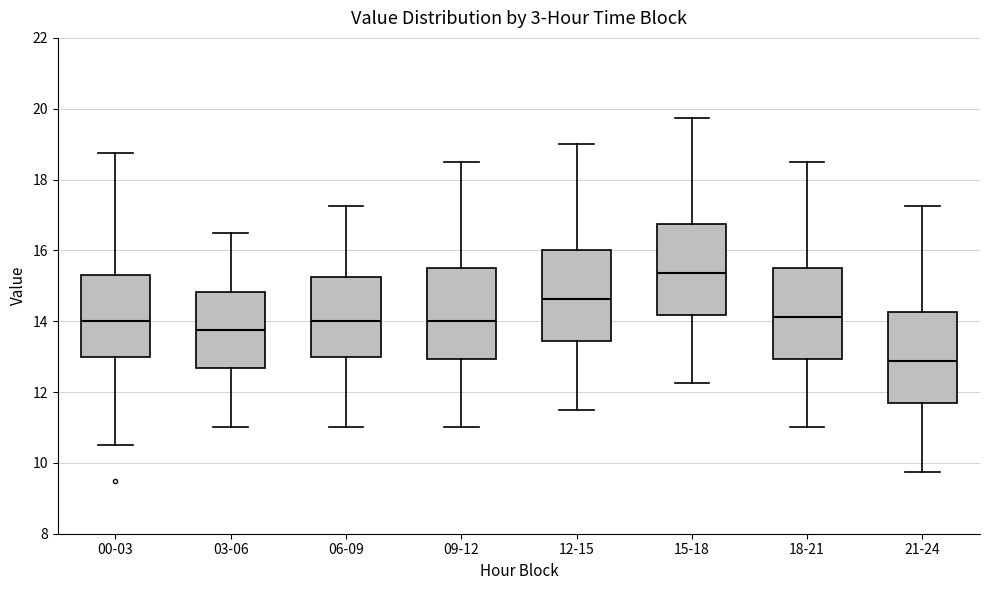

Reading left to right, transcribe this box plot: for each box, give where its median line is, the range the box spans, and where its two whiskers end, as read against the y-axis. The values are not printed on the chart, so give them approximately, as read against the axis.

00-03: median 14.0, box 13.0 to 15.4, whiskers 10.6 to 18.8
03-06: median 13.8, box 12.6 to 14.8, whiskers 11.0 to 16.6
06-09: median 14.0, box 13.0 to 15.2, whiskers 11.0 to 17.2
09-12: median 14.0, box 13.0 to 15.6, whiskers 11.0 to 18.6
12-15: median 14.6, box 13.4 to 16.0, whiskers 11.6 to 19.0
15-18: median 15.4, box 14.2 to 16.8, whiskers 12.2 to 19.8
18-21: median 14.2, box 13.0 to 15.6, whiskers 11.0 to 18.6
21-24: median 12.8, box 11.6 to 14.2, whiskers 9.8 to 17.2